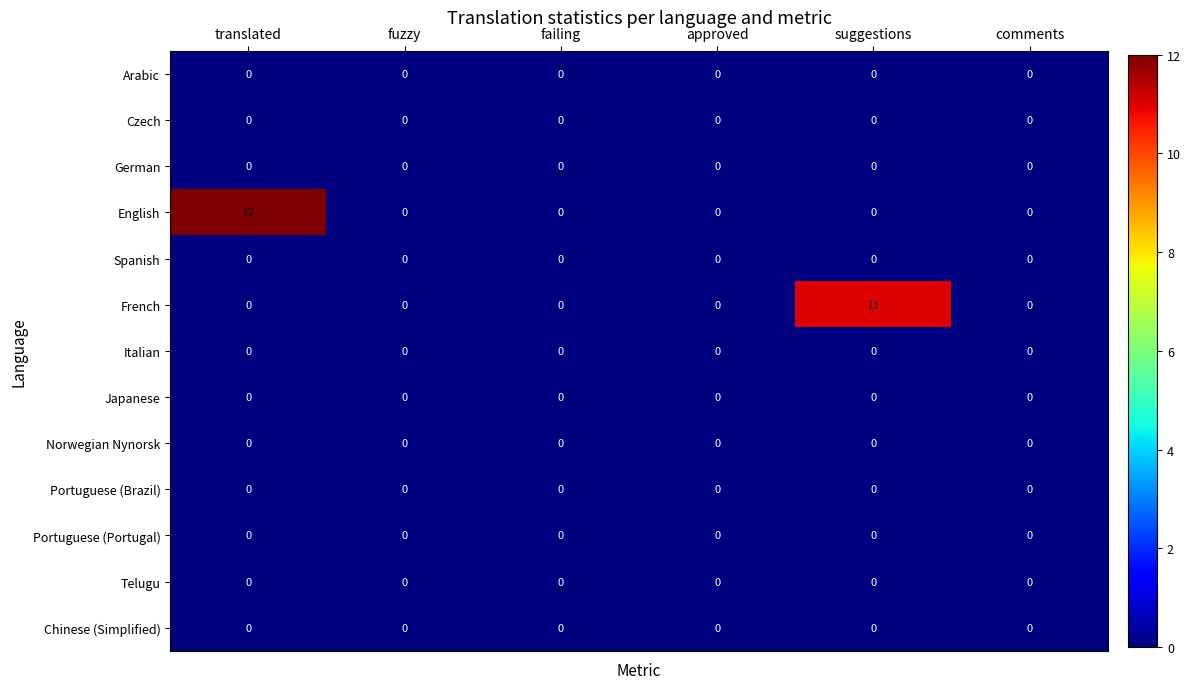

What is the maximum value shown in the chart?

12